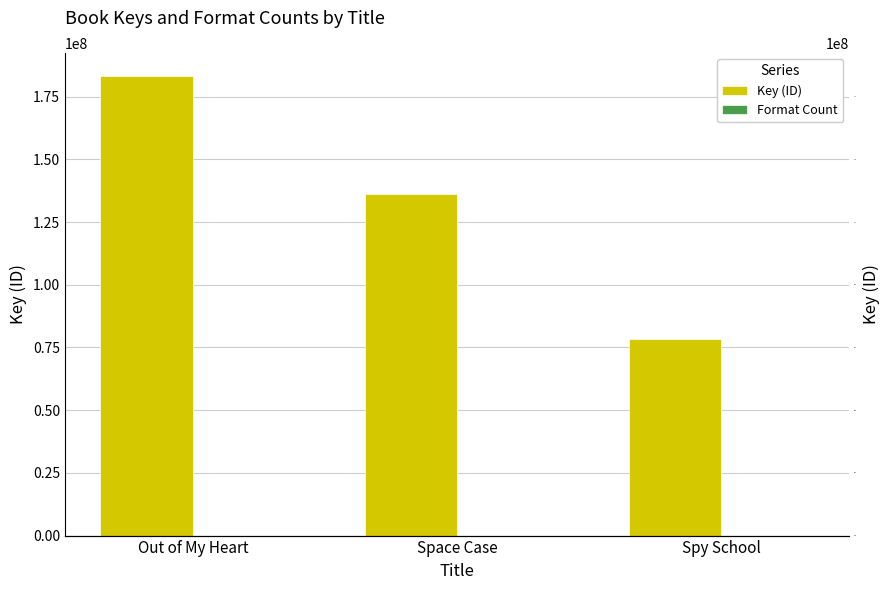

What is the difference between the Format Count values at Space Case and Out of My Heart?

1